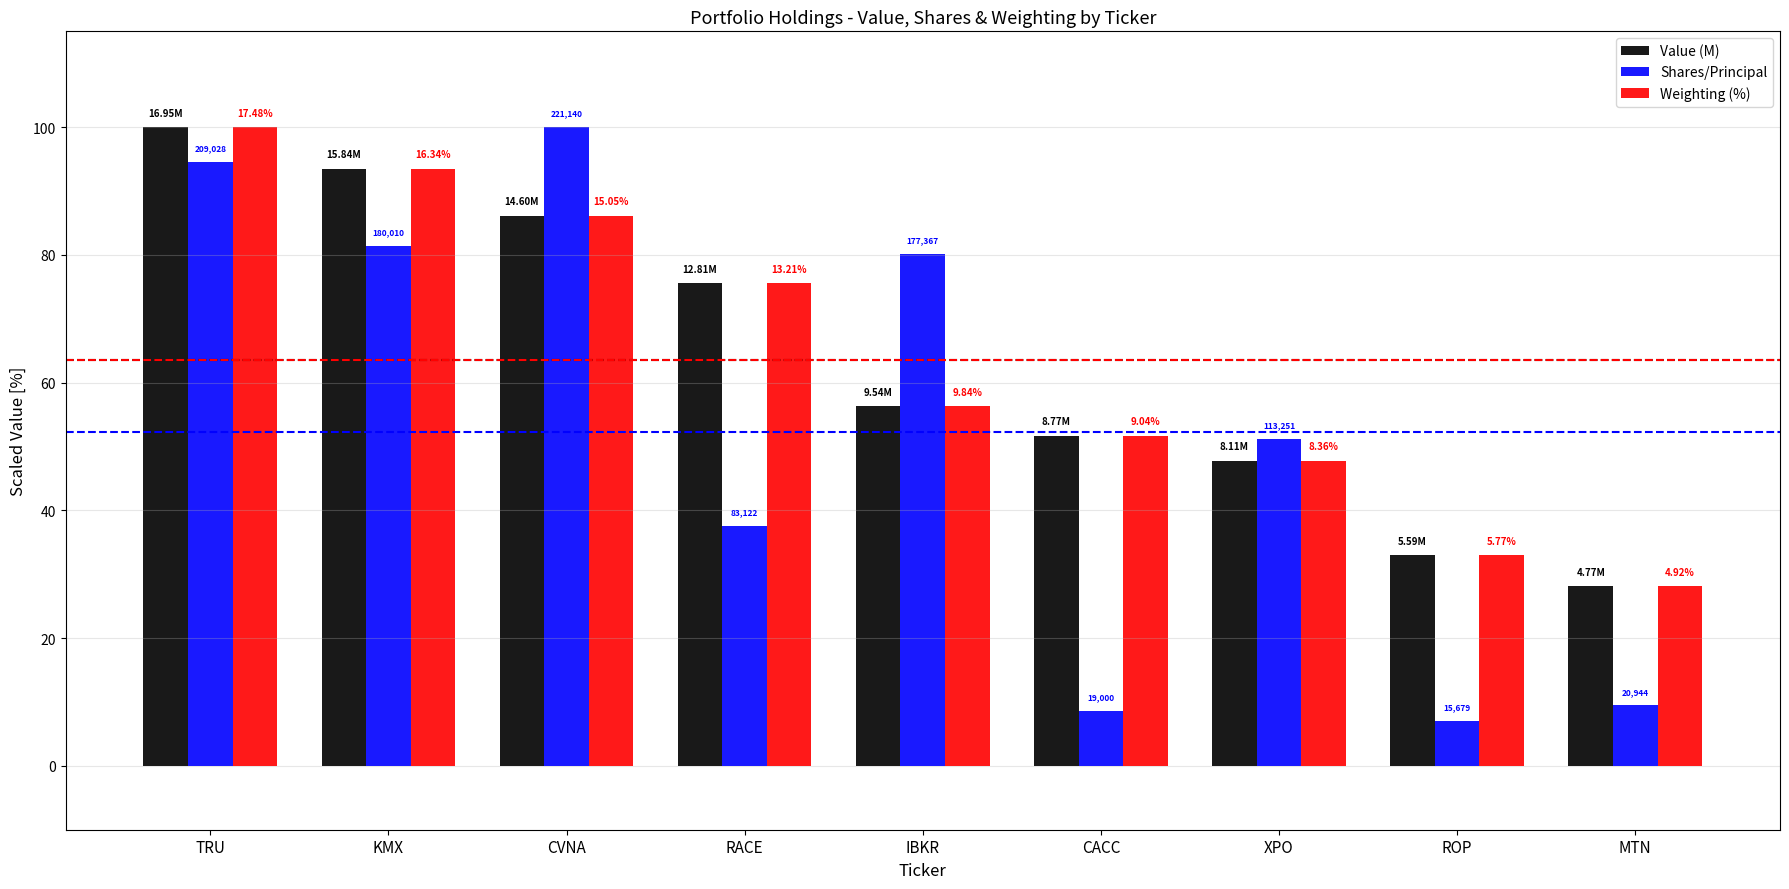

Where does the Value (M) series first go above 56?

TRU